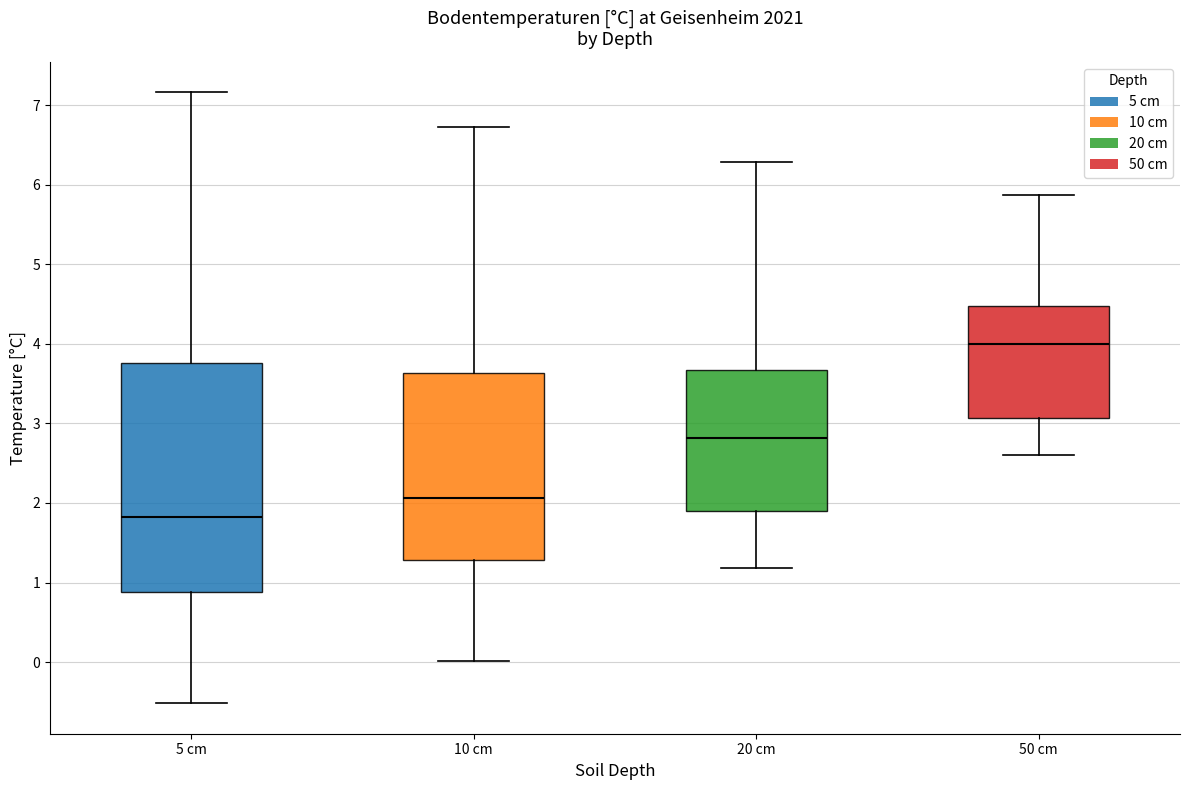

Which box's median line is the lowest?

5 cm